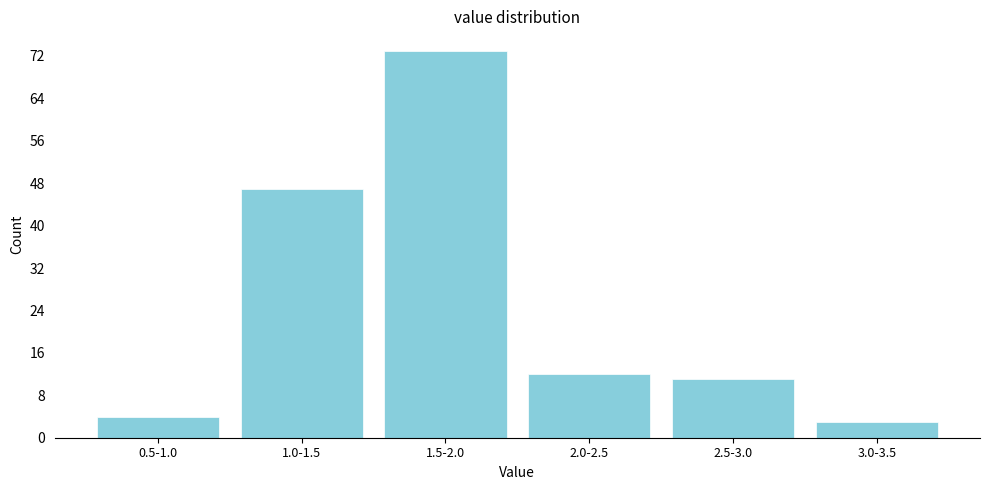

Reading left to right, list all the values displayed in this chart.

4	47	73	12	11	3